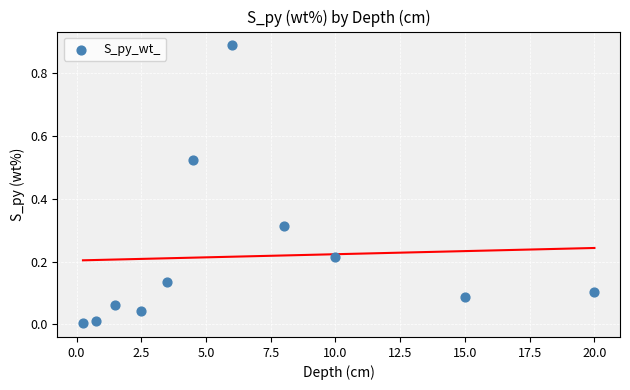

What is the average X value?

6.5